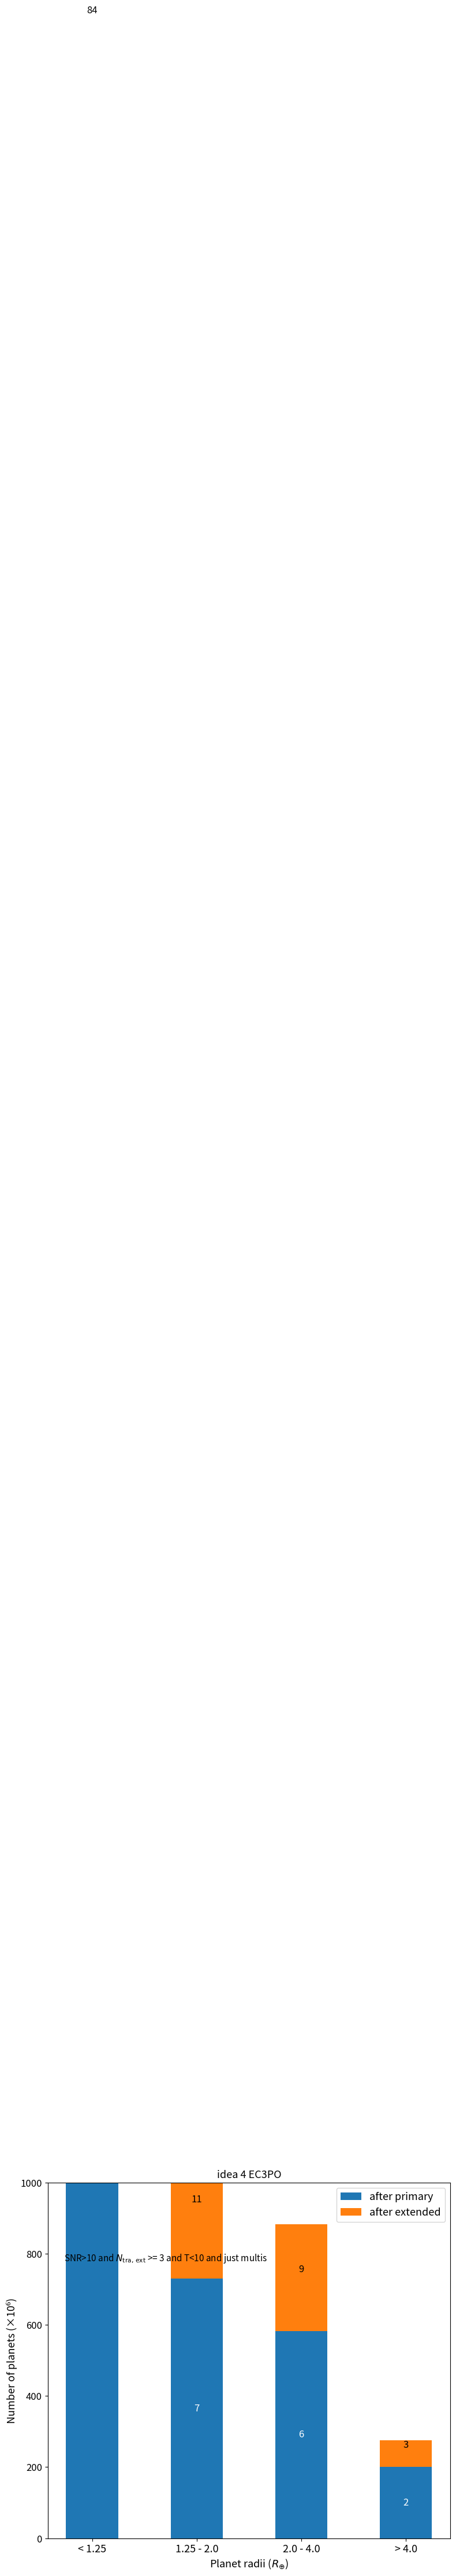

How many bars are there in each group?

2